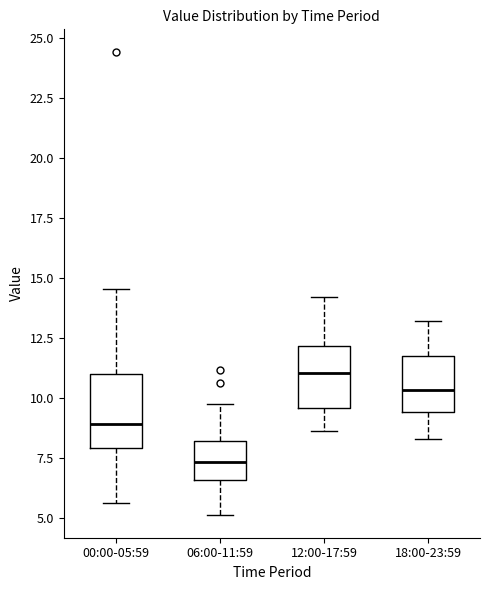

Where is the lower edge of the box for 18:00-23:59 on the y-axis? The values are not printed on the chart, so give them approximately, as read against the axis.

9.5